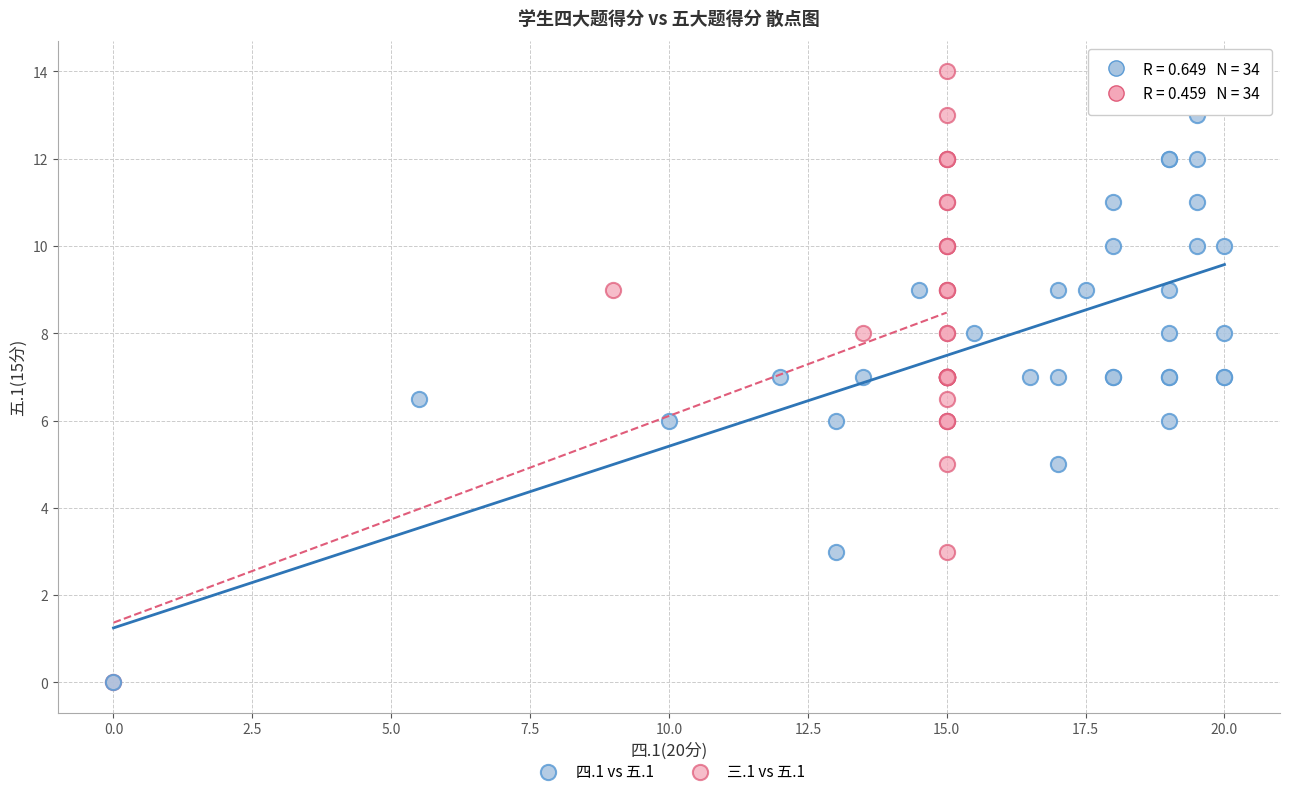

What are all the series names shown in the legend?

四.1 vs 五.1, 三.1 vs 五.1